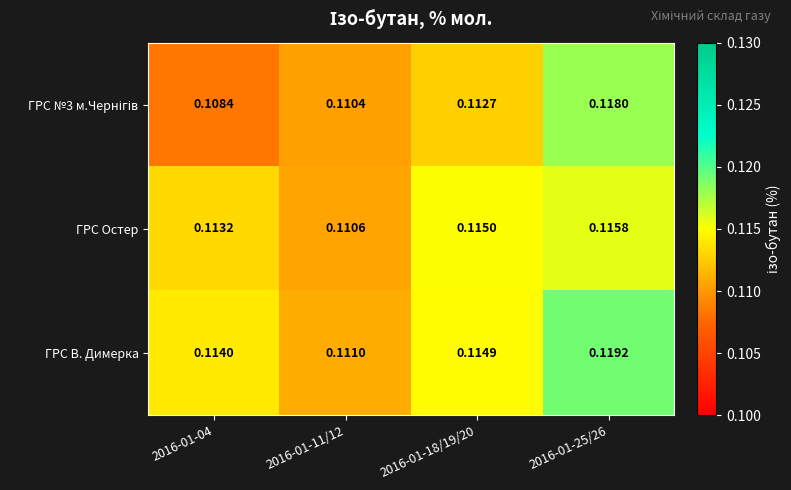

Which series has the largest total across all categories?

ГРС В. Димерка